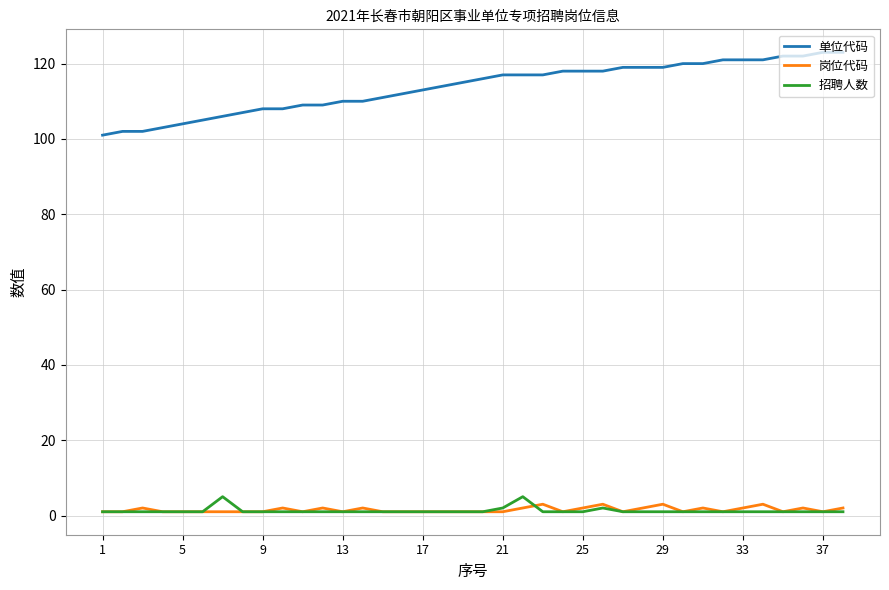

Count the number of data series in this chart.

3